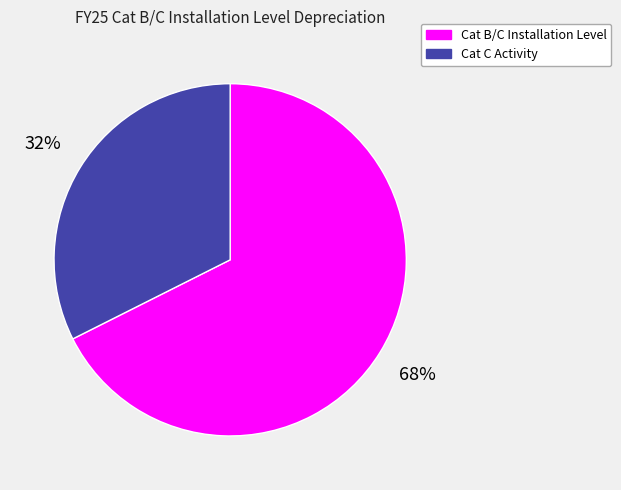

True or false: Cat B/C Installation Level accounts for 54% of the total.

False